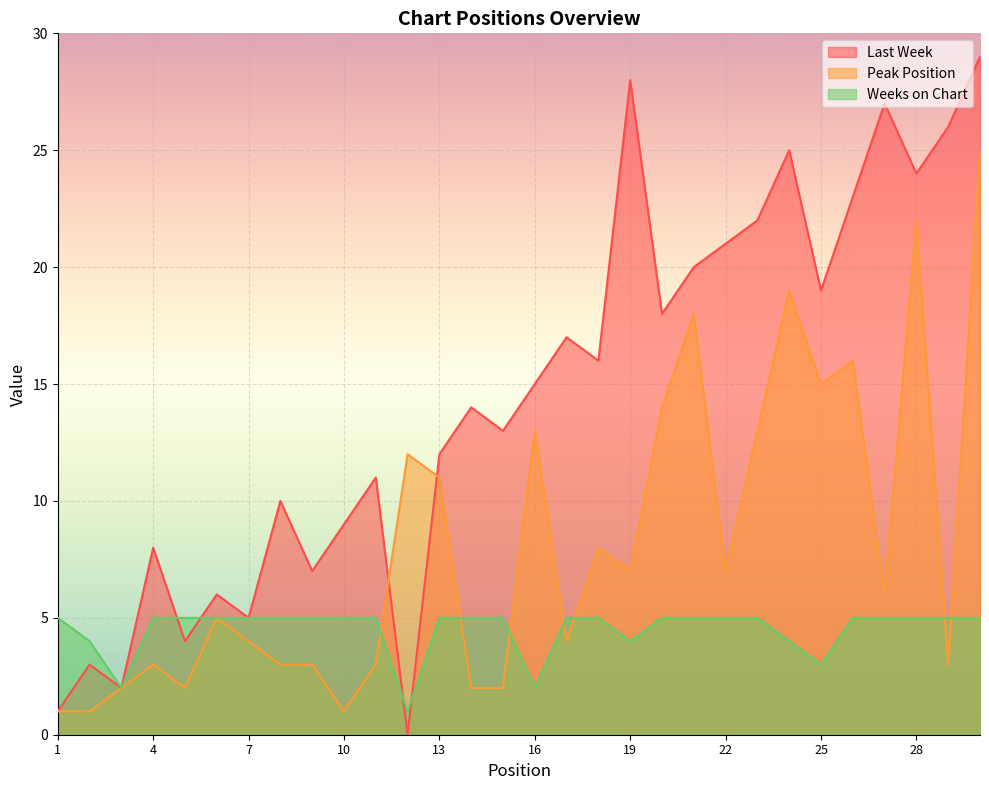

What is the difference between the Last Week values at 21 and 22?

1